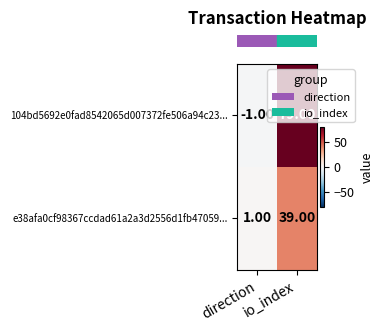

What is the difference between the highest and lowest values at io_index?

40